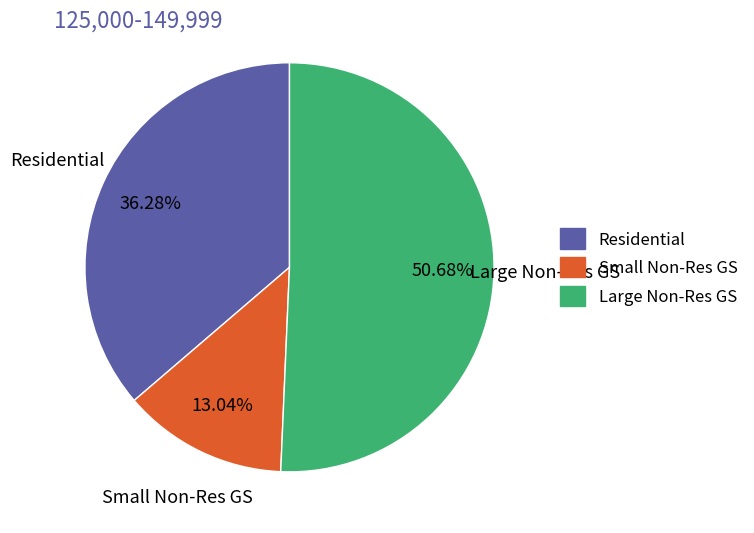

Approximately how many times larger is the value at Small Non-Res GS compared to Residential?

0.4